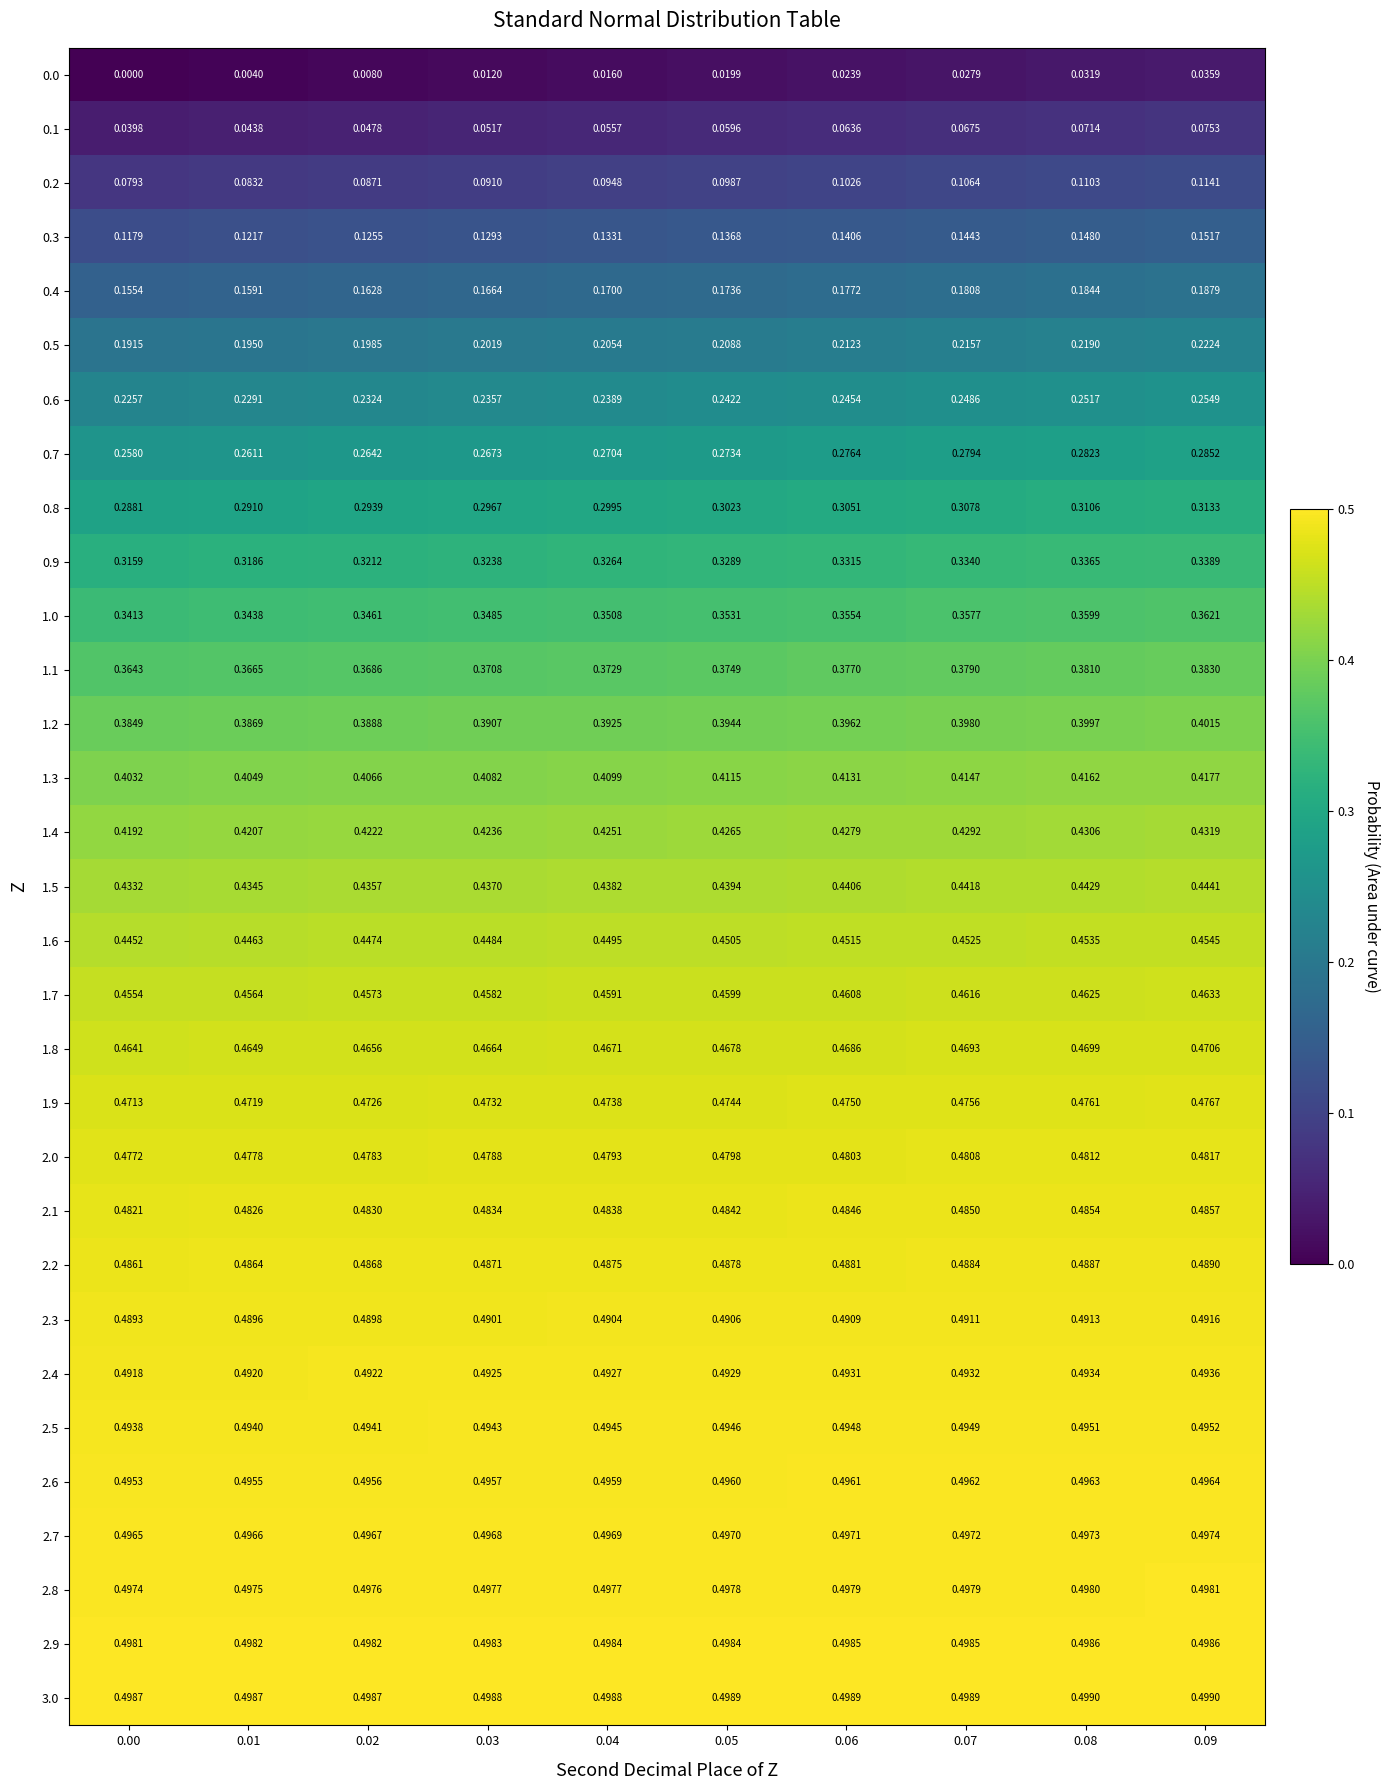

Is the value of 1.4 at 0.07 greater than the value of 2.1 at 0.04?

No